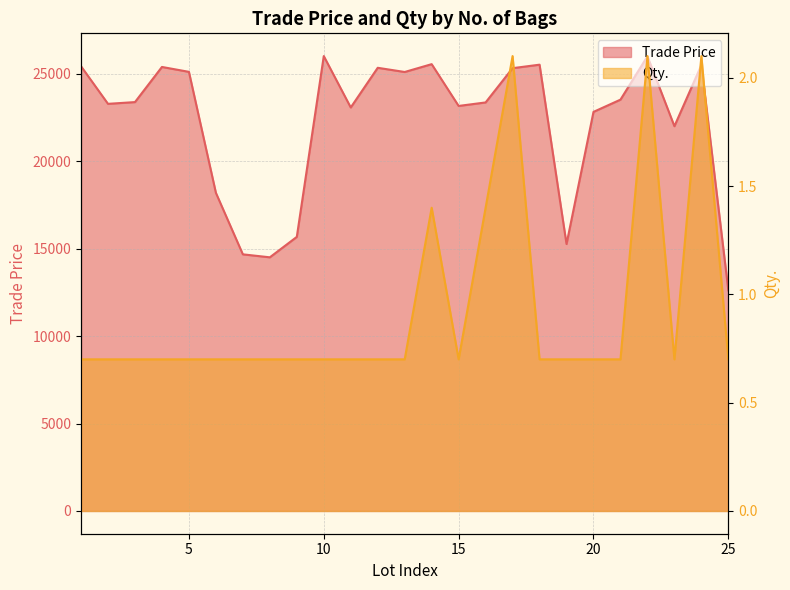

At which category does the chart reach its minimum across all series?

1